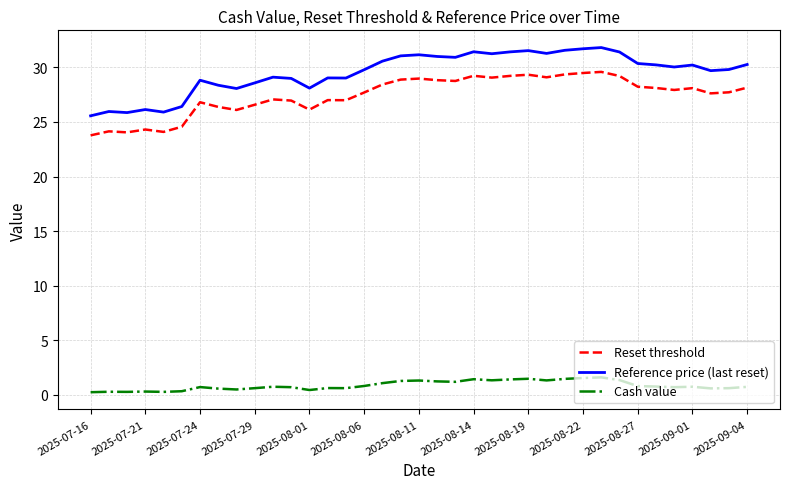

What is the maximum value for Cash value?

1.6